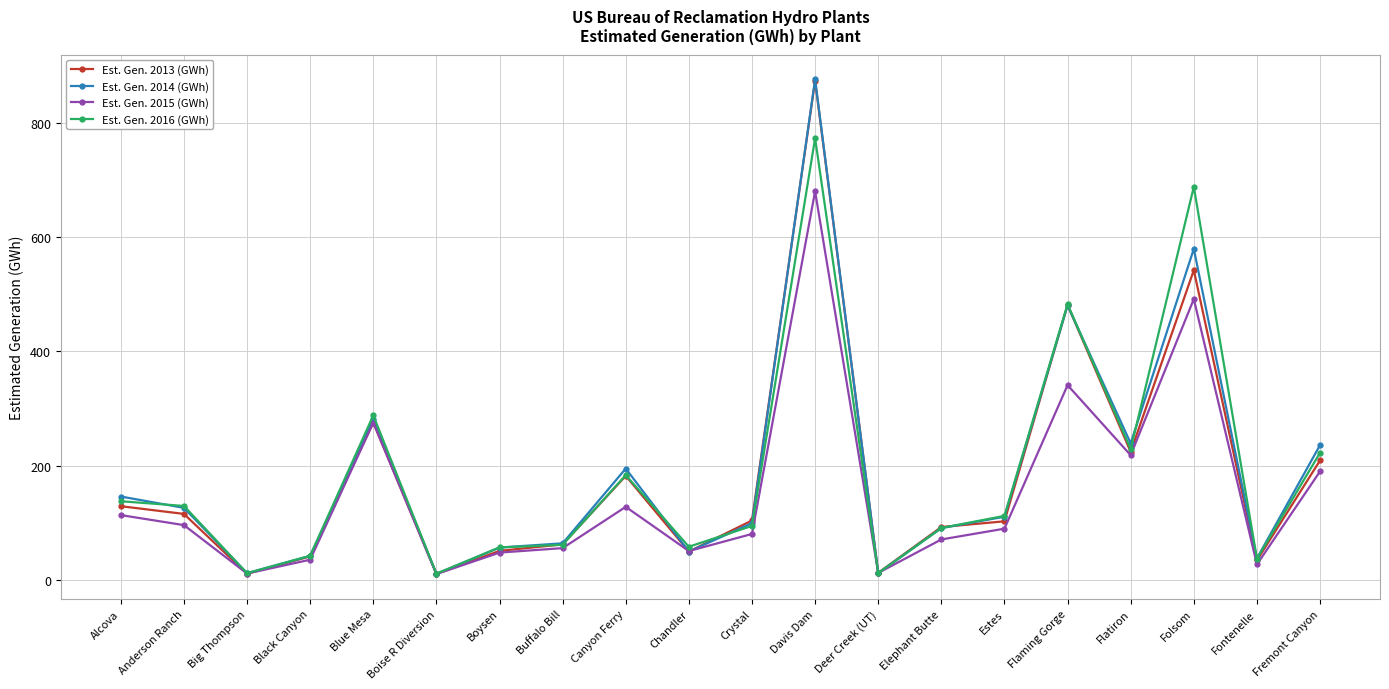

What is the smallest value displayed?

10.8